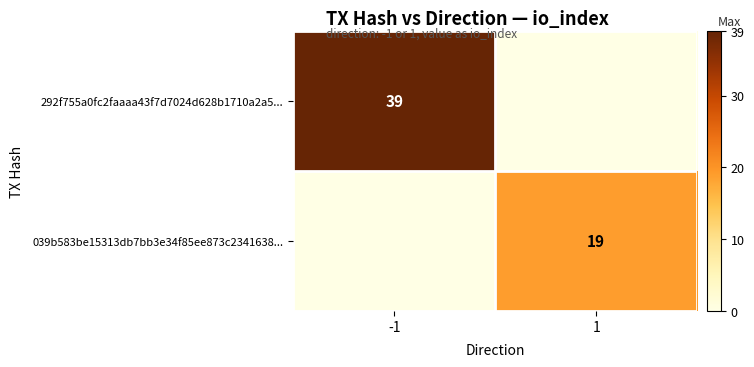

The value of 292f755a0fc2faaaa43f7d7024d628b1710a2a5... at -1 is 39. True or false?

True